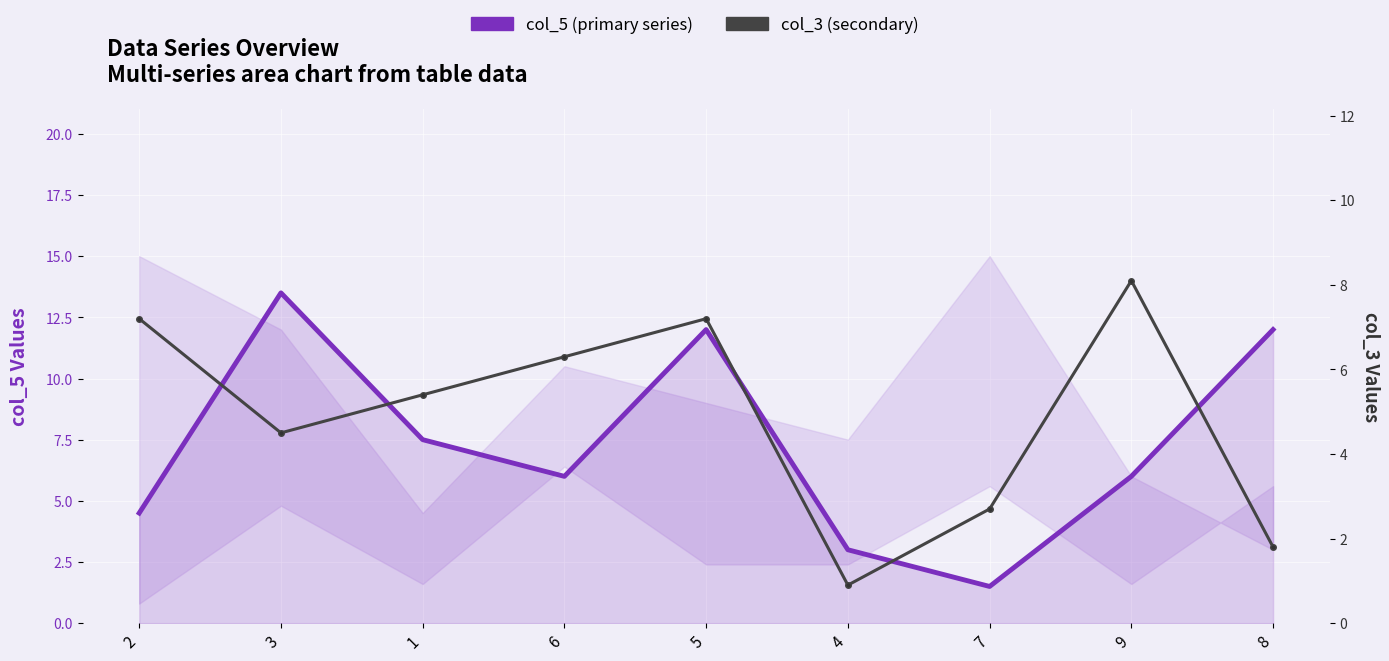

The value of col_3 (secondary) at 4 is 1.3. True or false?

False